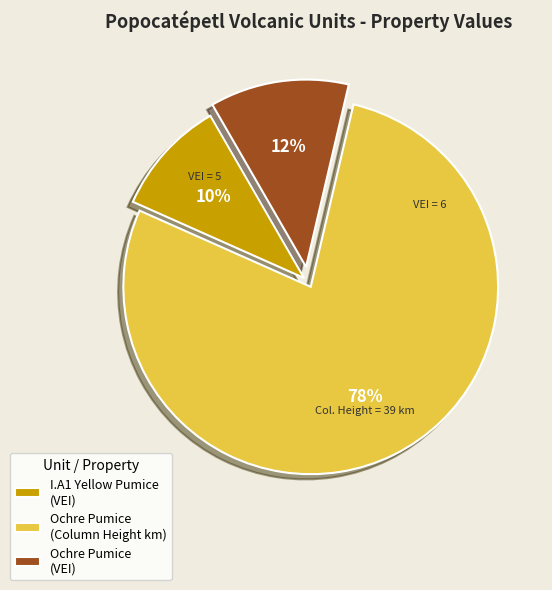

How many segments does this pie chart have?

3